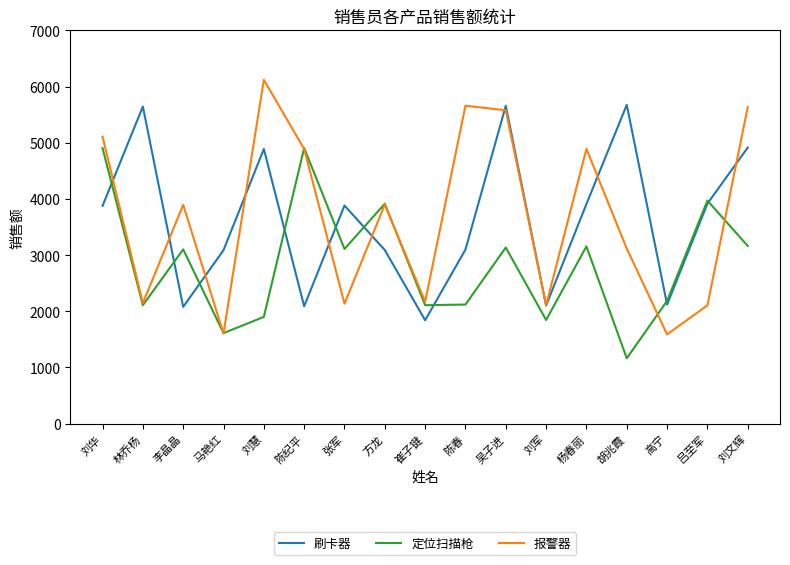

What is the approximate value of 刷卡器 at 方龙, to the nearest 50?

3100